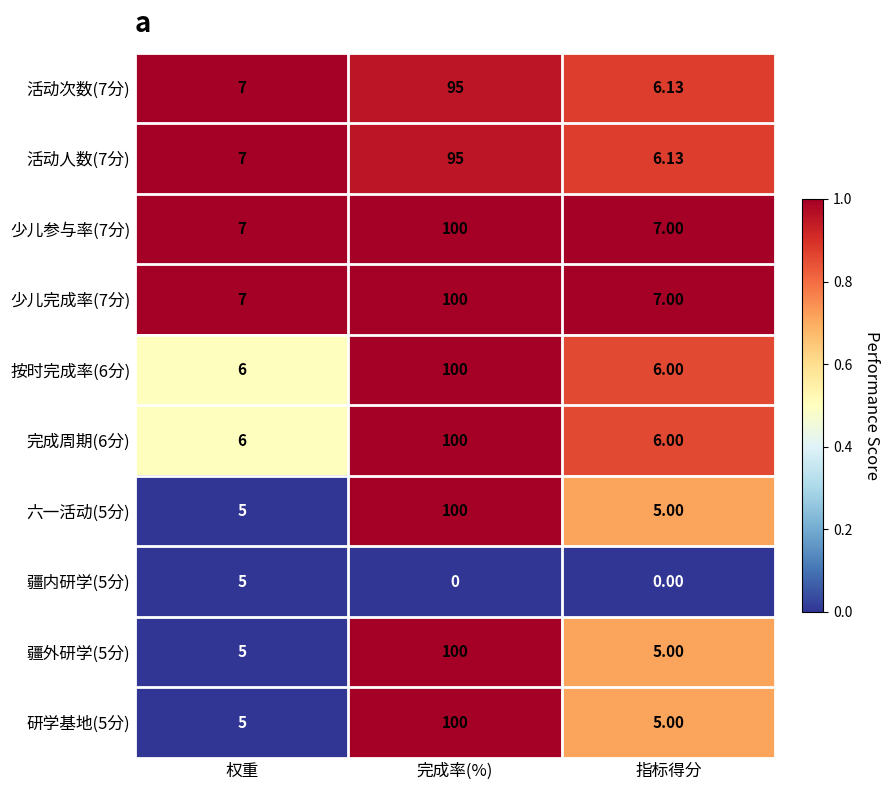

Which label corresponds to the largest value in the chart?

完成率(%)